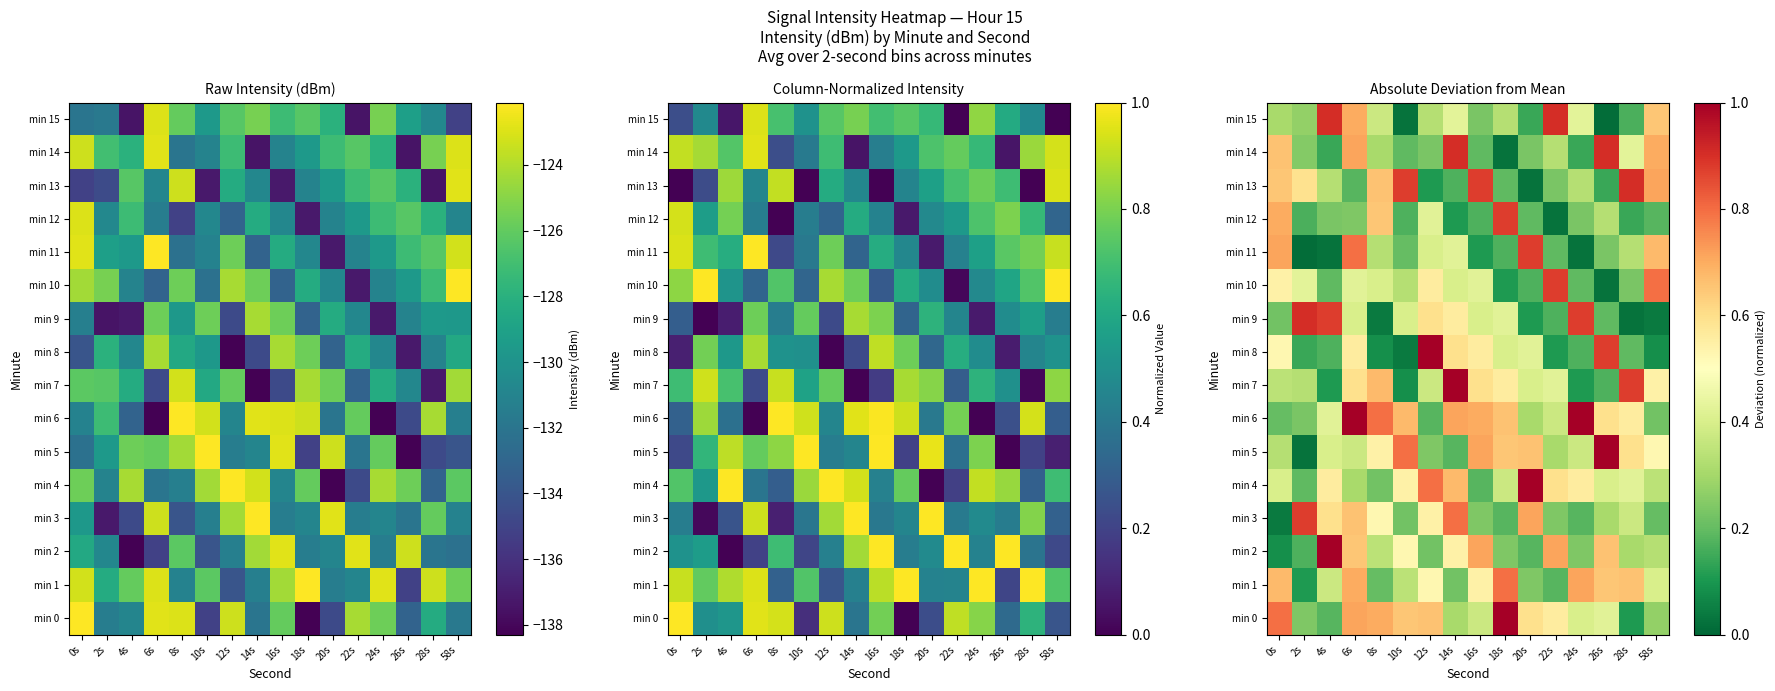

At how many categories does at least one series exceed 0?

16